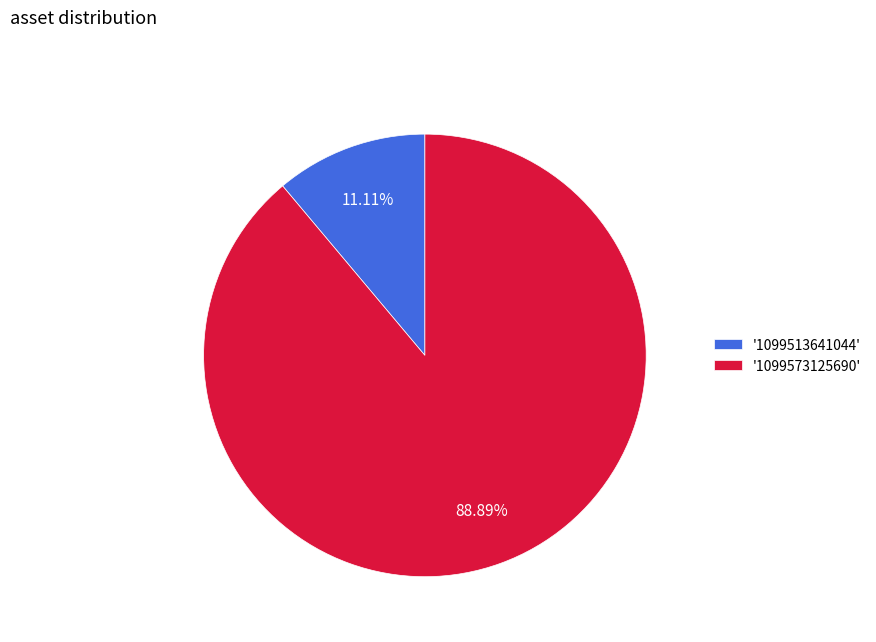

Which slice is the smallest?

'1099513641044'